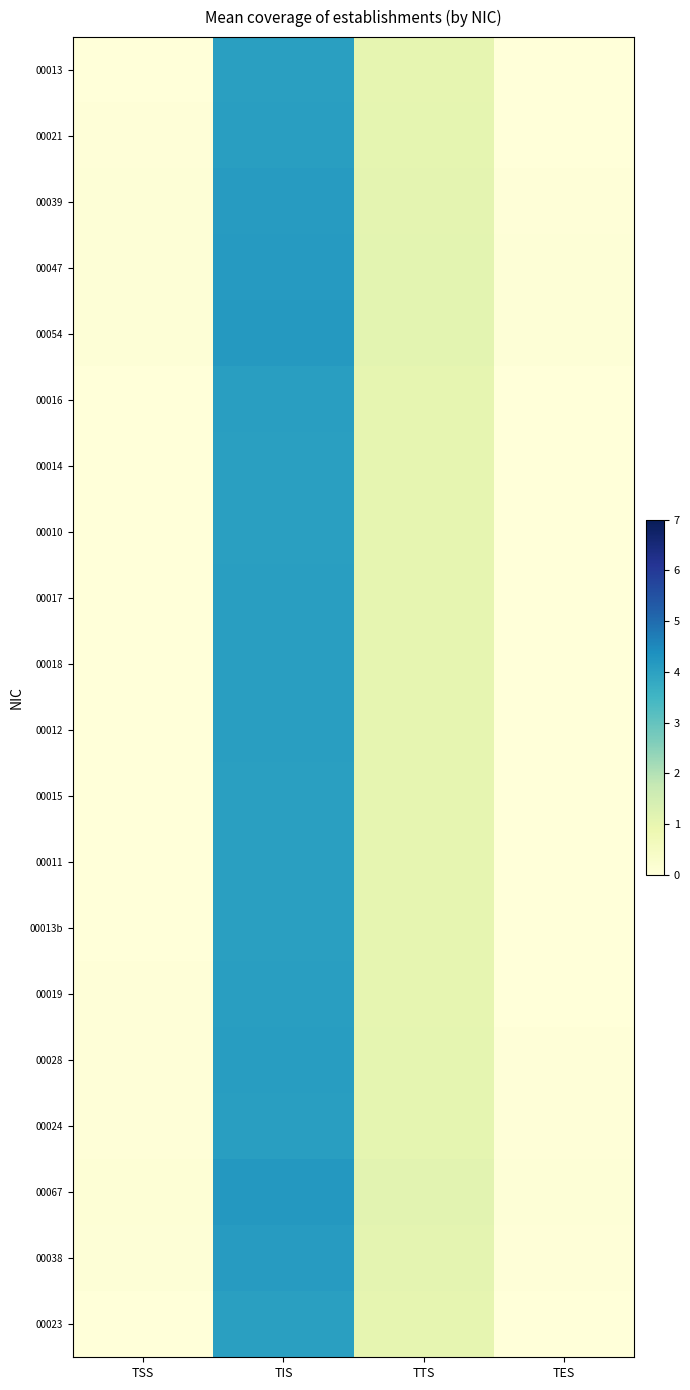

How many distinct data groups are displayed?

20